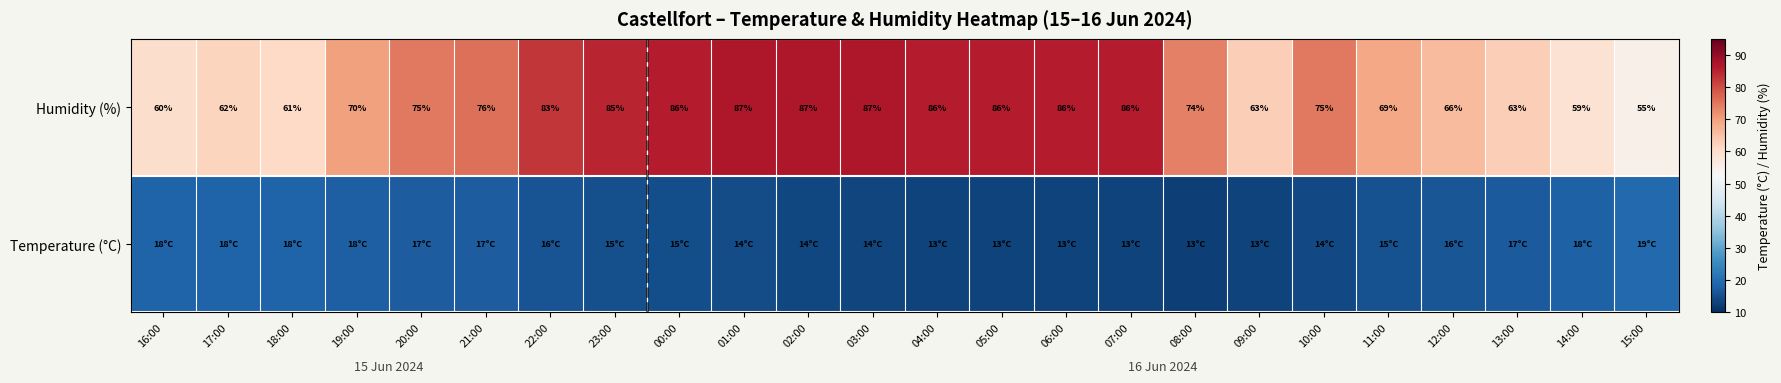

Where is Humidity (%) nearest to the value 71?

19:00